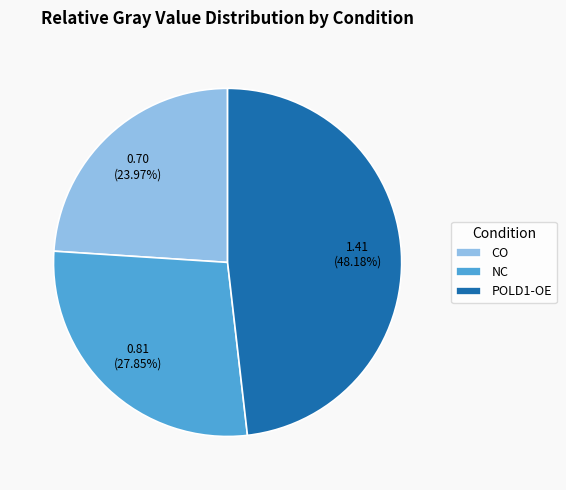

To the nearest percent, what is the difference between the CO and NC slice percentages?

4%